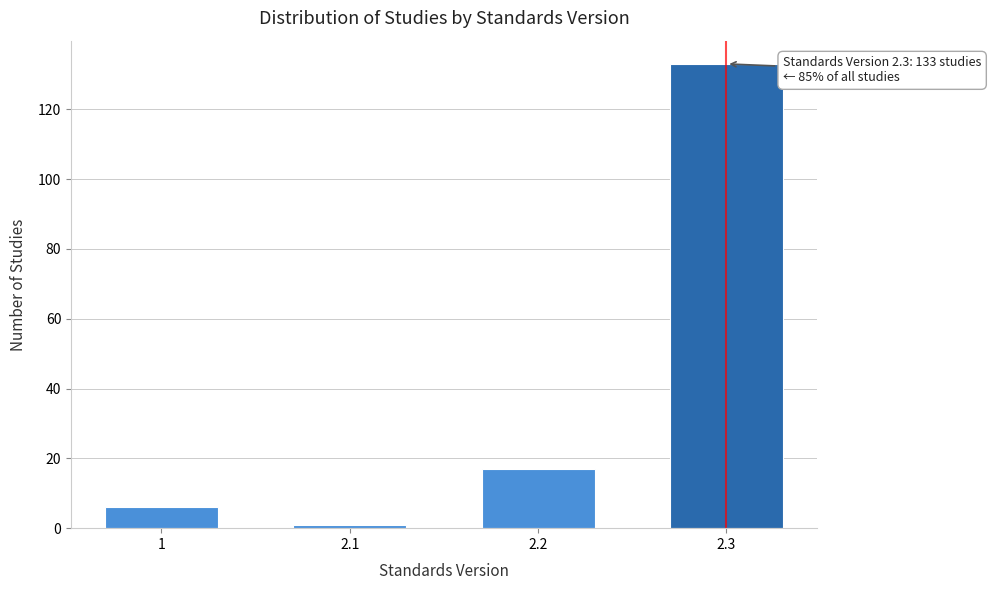

Reading left to right, list all the values displayed in this chart.

1=6	2.1=1	2.2=17	2.3=133